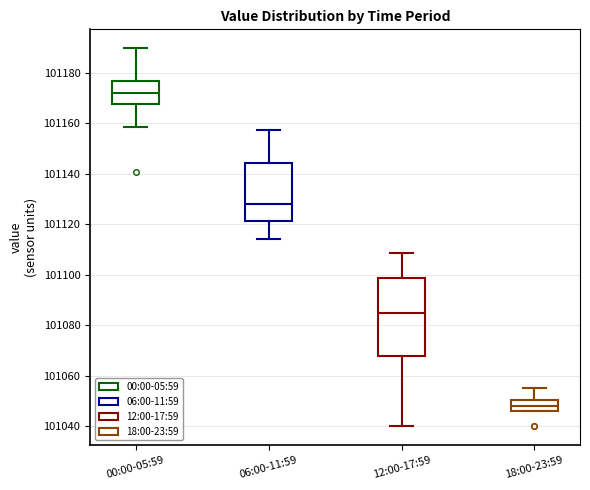

Which box is the tallest, from its lower edge to its upper edge?

12:00-17:59